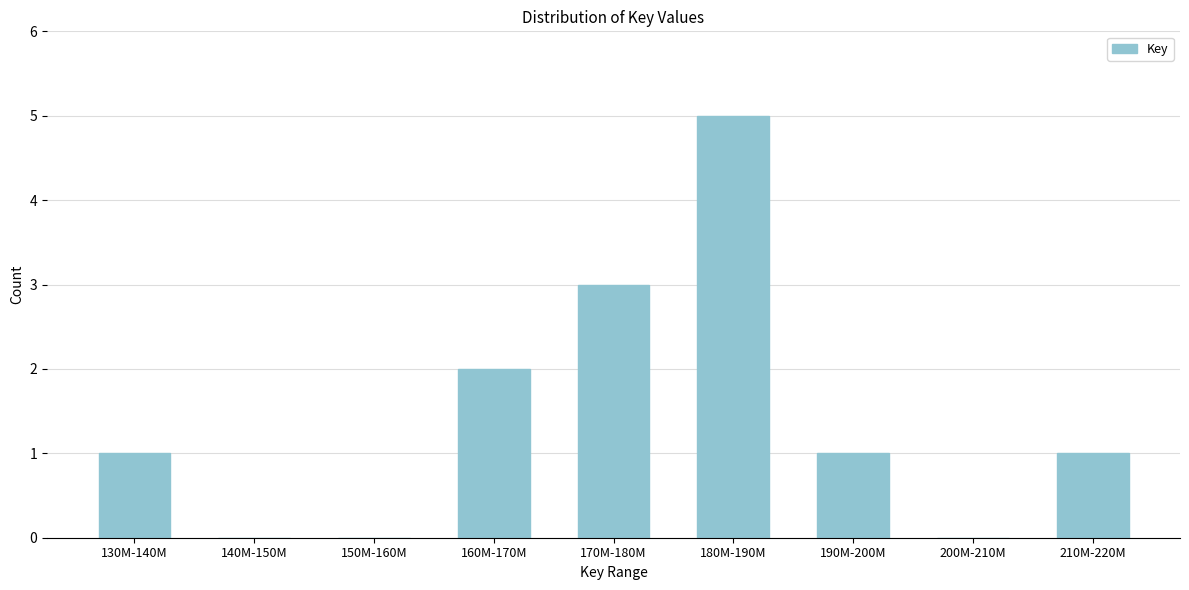

Reading right to left, what are all the values shown in this chart?

210M-220M=1	200M-210M=0	190M-200M=1	180M-190M=5	170M-180M=3	160M-170M=2	150M-160M=0	140M-150M=0	130M-140M=1